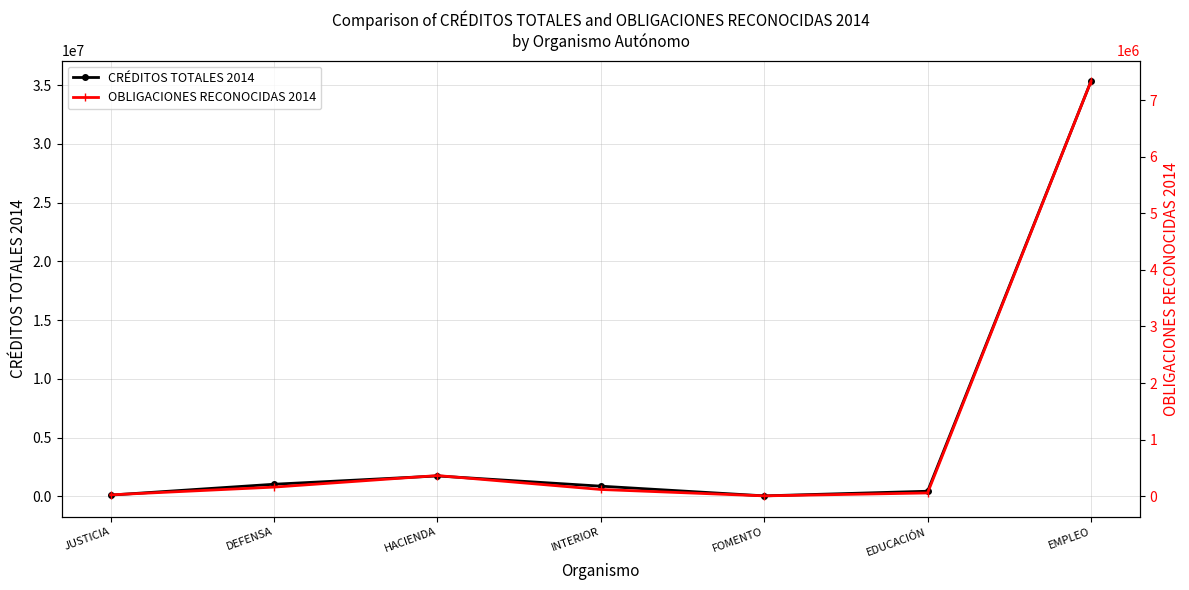

Is the value of CRÉDITOS TOTALES 2014 at INTERIOR greater than the value of OBLIGACIONES RECONOCIDAS 2014 at INTERIOR?

Yes